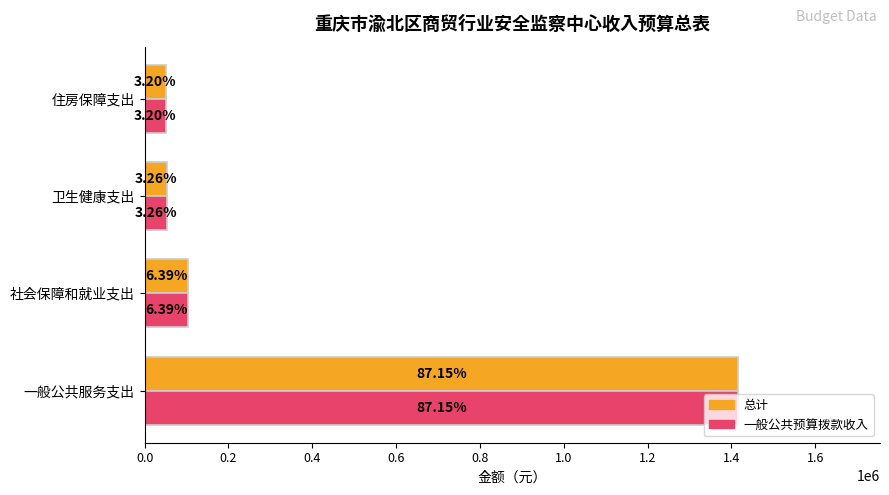

What are all the series names shown in the legend?

总计, 一般公共预算拨款收入